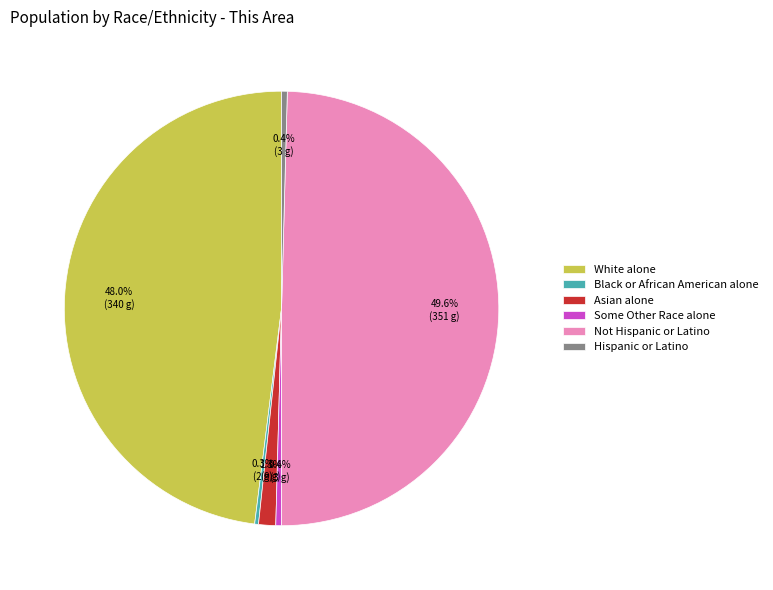

Combined, what portion of the pie is Hispanic or Latino and White alone?

48.4%